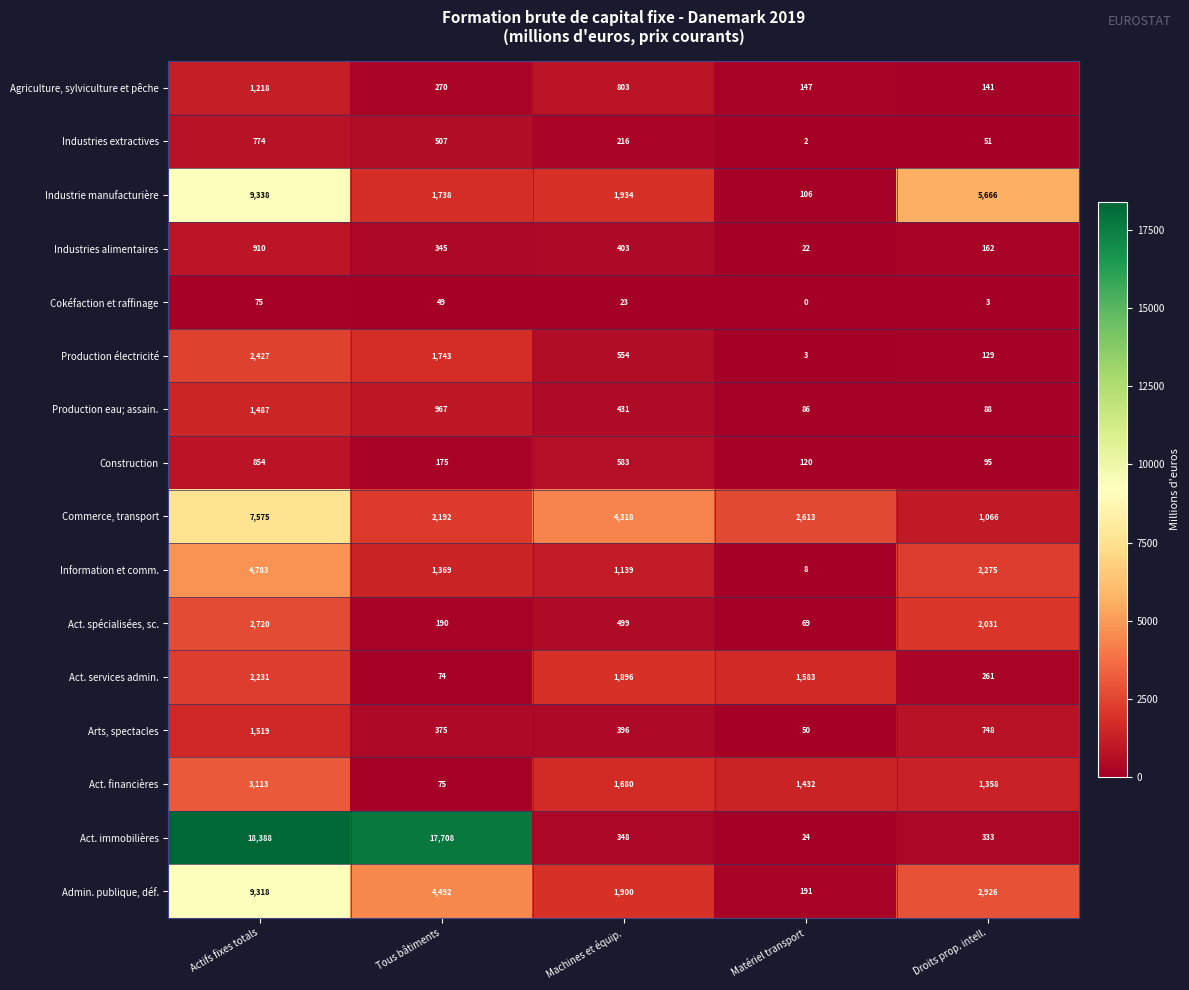

What is the difference between the maximum and minimum values in the Act. financières series?

3038